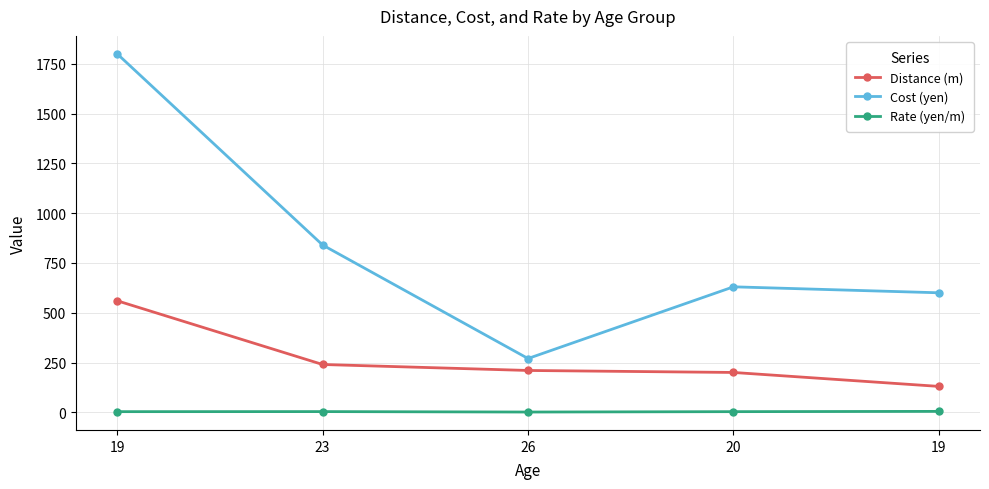

How many lines are shown in the chart?

3